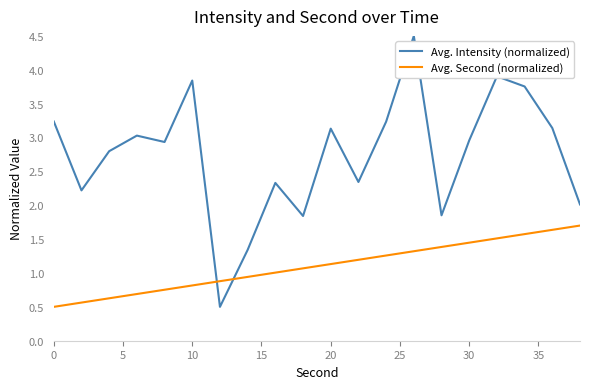

After their last crossing, which series has the higher values: Avg. Second (normalized) or Avg. Intensity (normalized)?

Avg. Intensity (normalized)